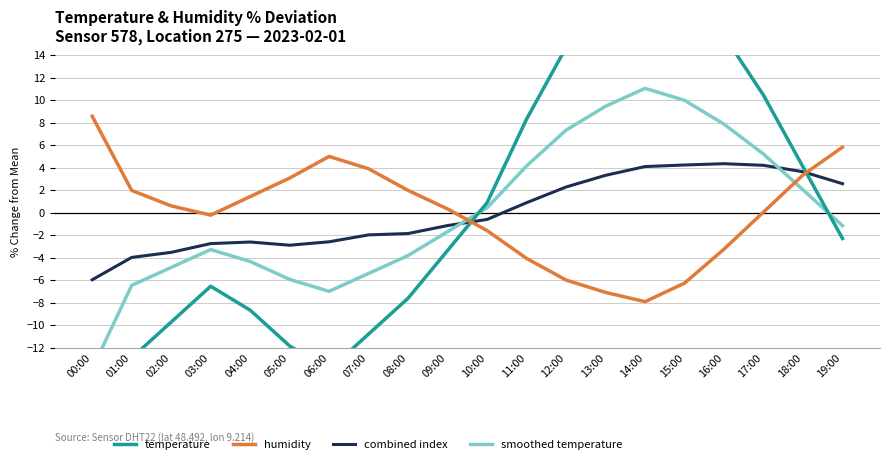

At which category does the chart reach its peak across all series?

14:00